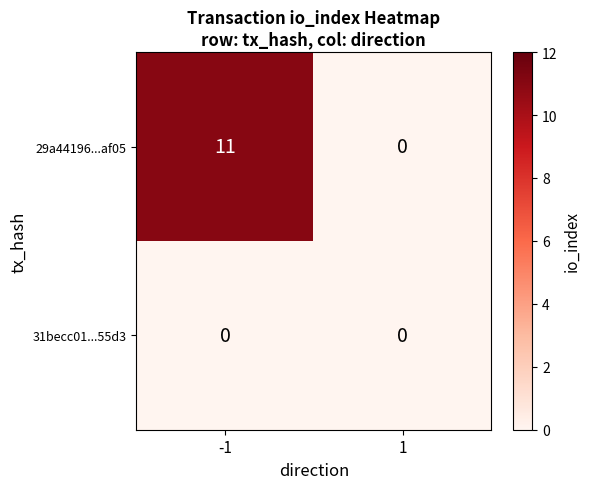

The value of 29a44196...af05 at 1 is 0. True or false?

True